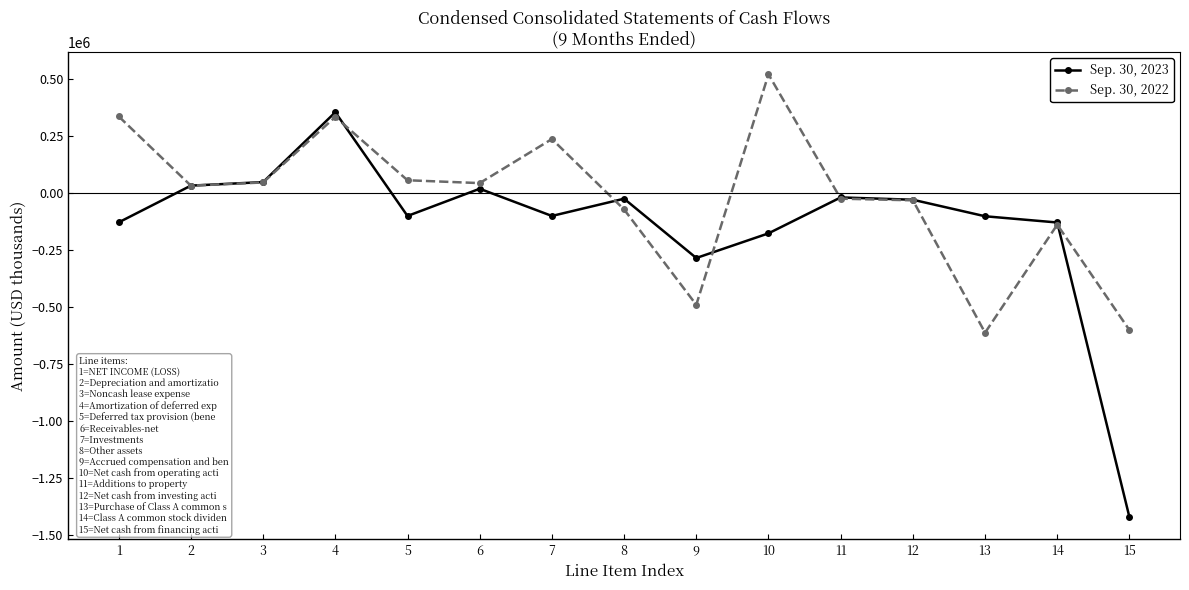

What is the value of the Sep. 30, 2023 point at the 10th from the left?

-176934